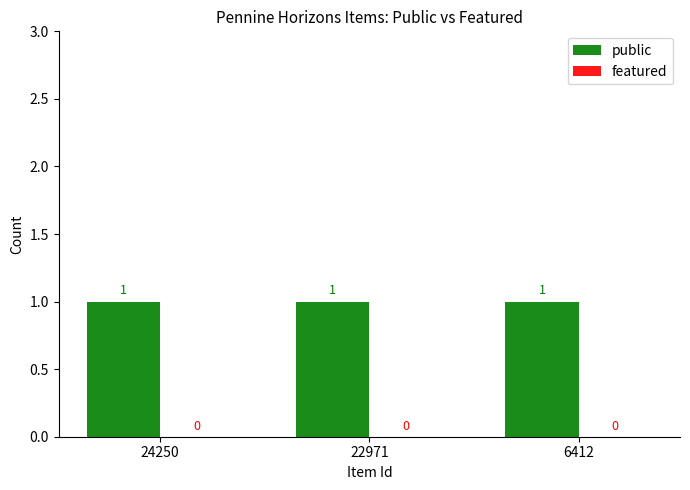

Which series has the widest spread of values?

public